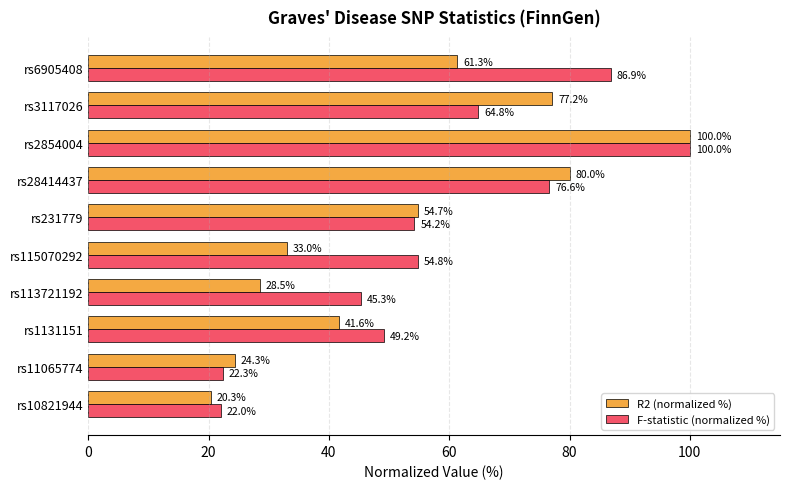

The R2 (normalized %) series shows 62.2 at rs1131151. True or false?

False